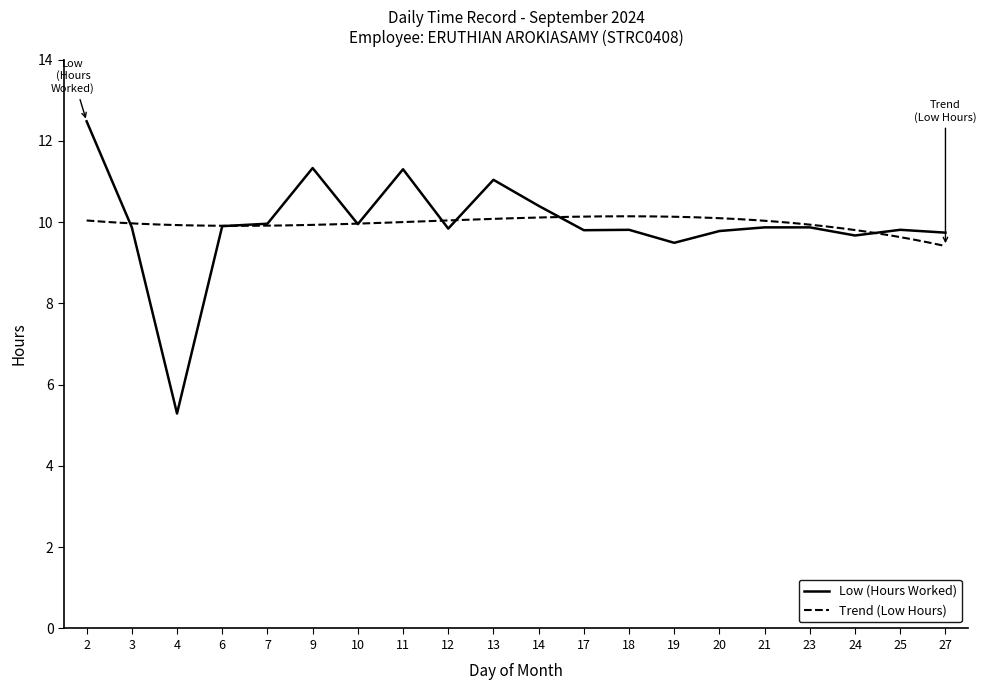

Where is the first local maximum?

9